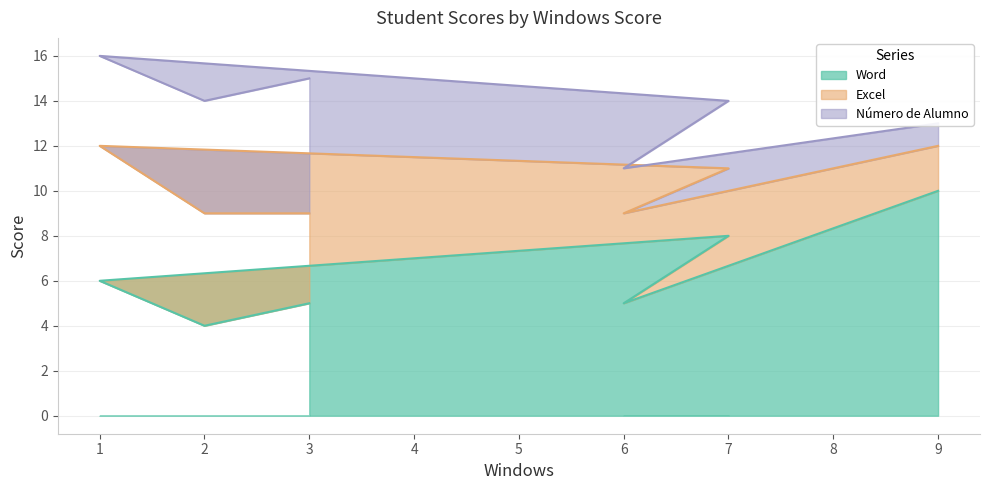

True or false: Excel and Número de Alumno intersect in this chart.

False